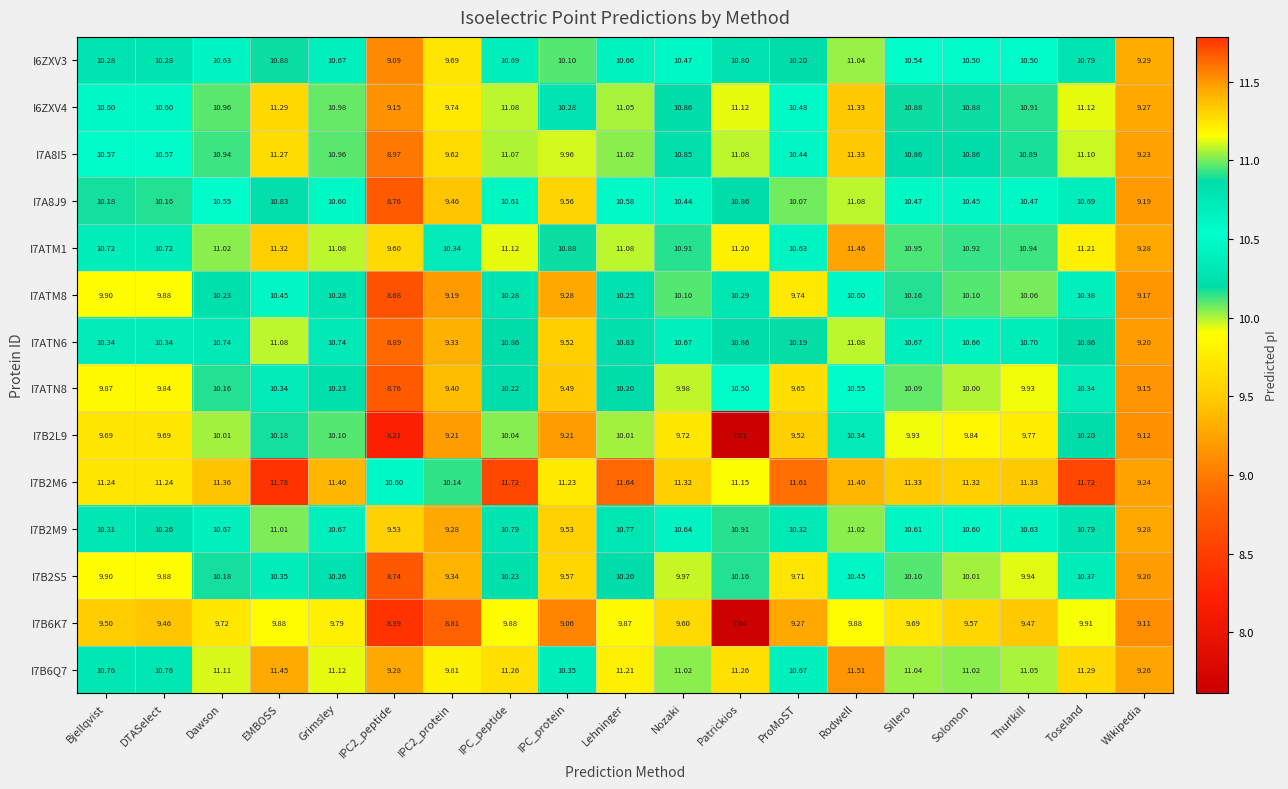

Where does the I7A8I5 series first go above 10?

Bjellqvist